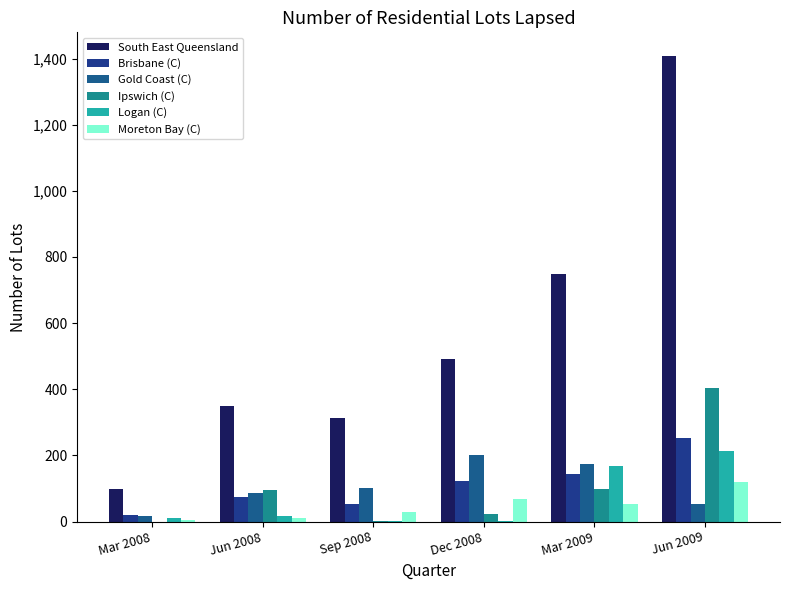

Which series has the largest total across all categories?

South East Queensland